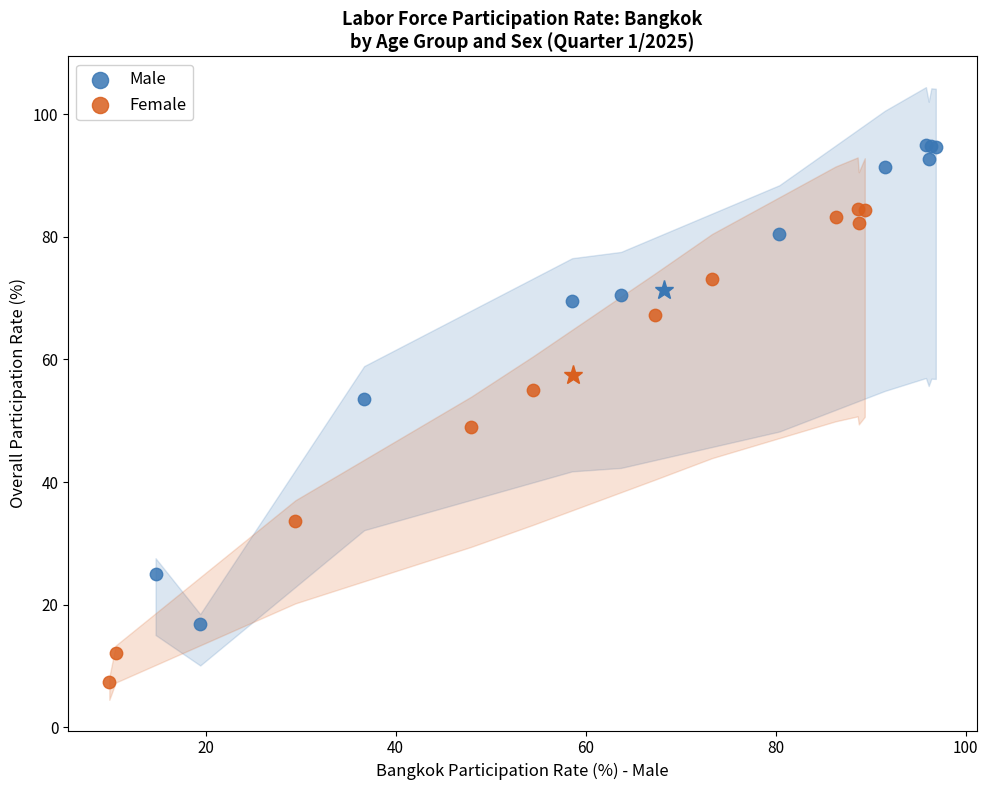

Which series has the widest spread of Y values?

Male